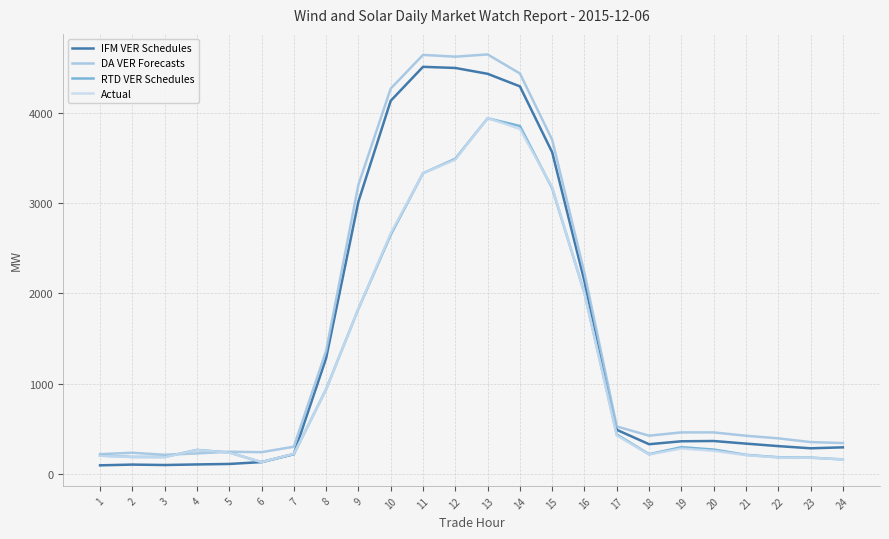

Is the value of DA VER Forecasts at 17 greater than the value of IFM VER Schedules at 1?

Yes